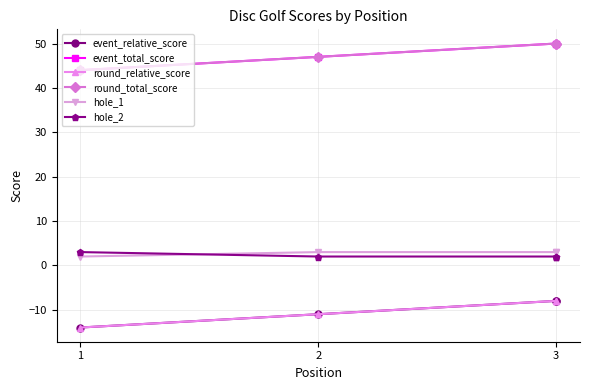

What is the greatest value displayed?

50